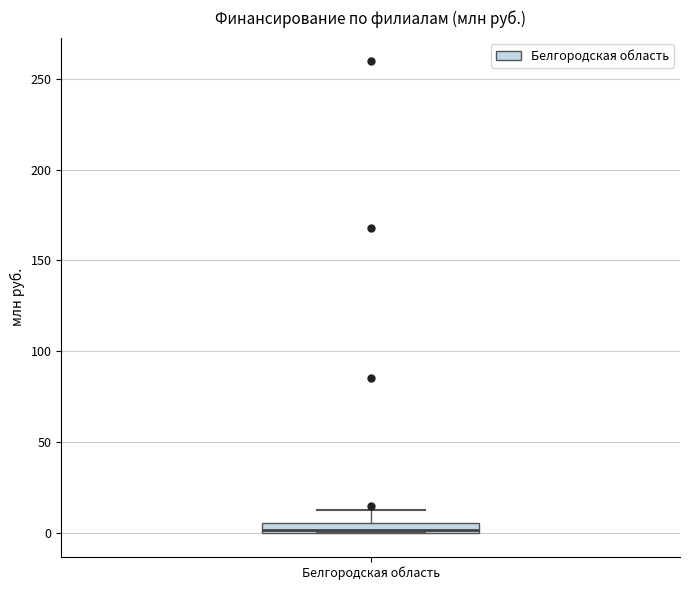

Where is the lower edge of the box for Белгородская область on the y-axis? The values are not printed on the chart, so give them approximately, as read against the axis.

0